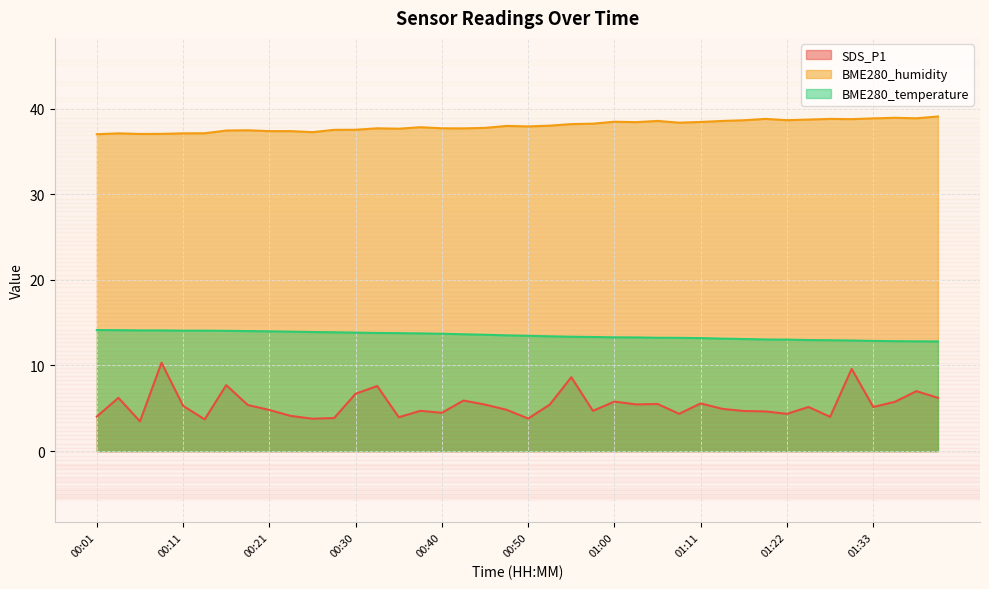

True or false: SDS_P1 has more than 0 interior local peaks.

True